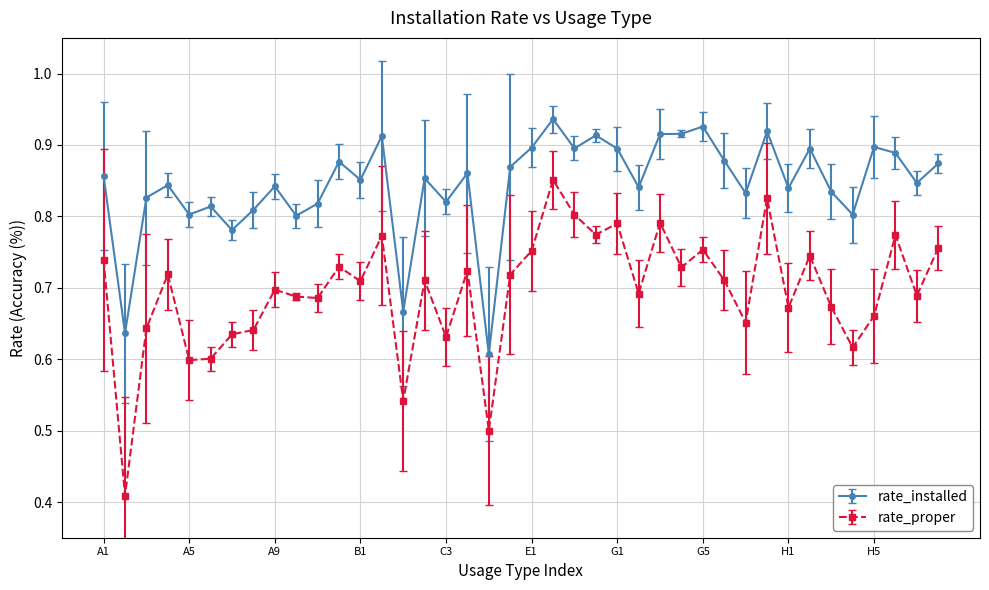

True or false: rate_proper and rate_installed intersect in this chart.

False